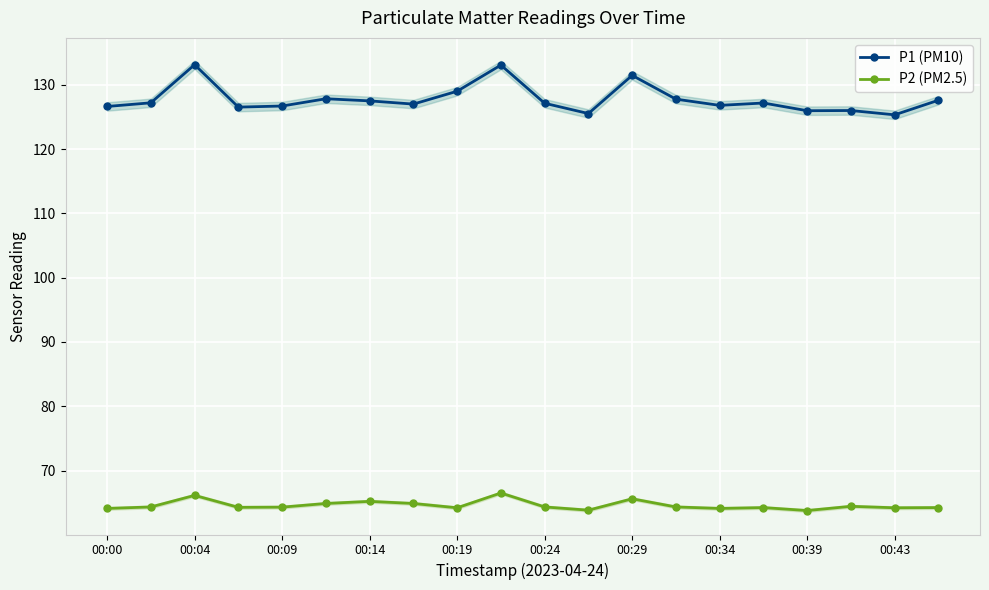

True or false: P2 (PM2.5) has more than 0 interior local peaks.

True